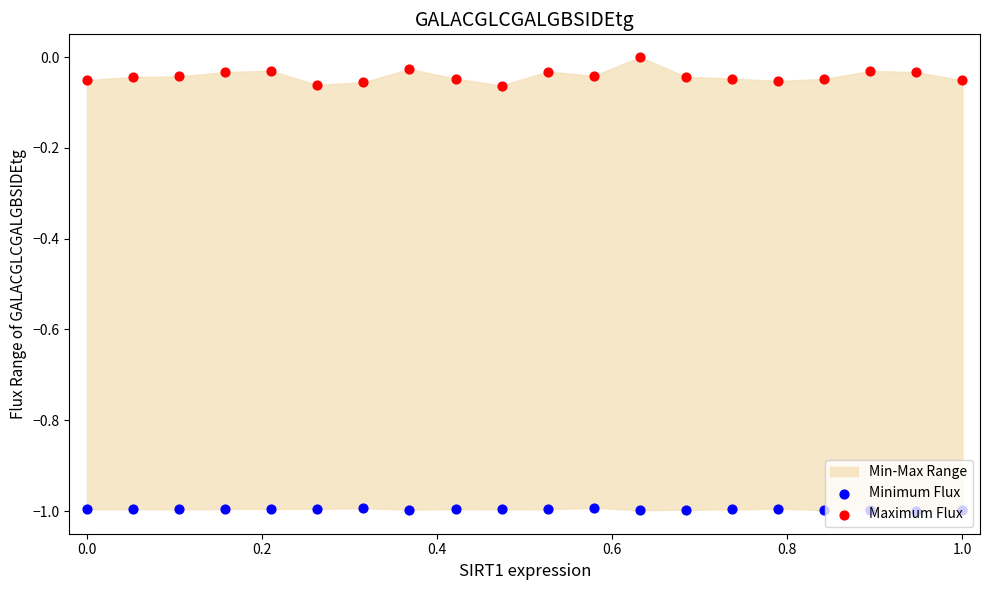

Which series contains the lowest Y value?

Minimum Flux